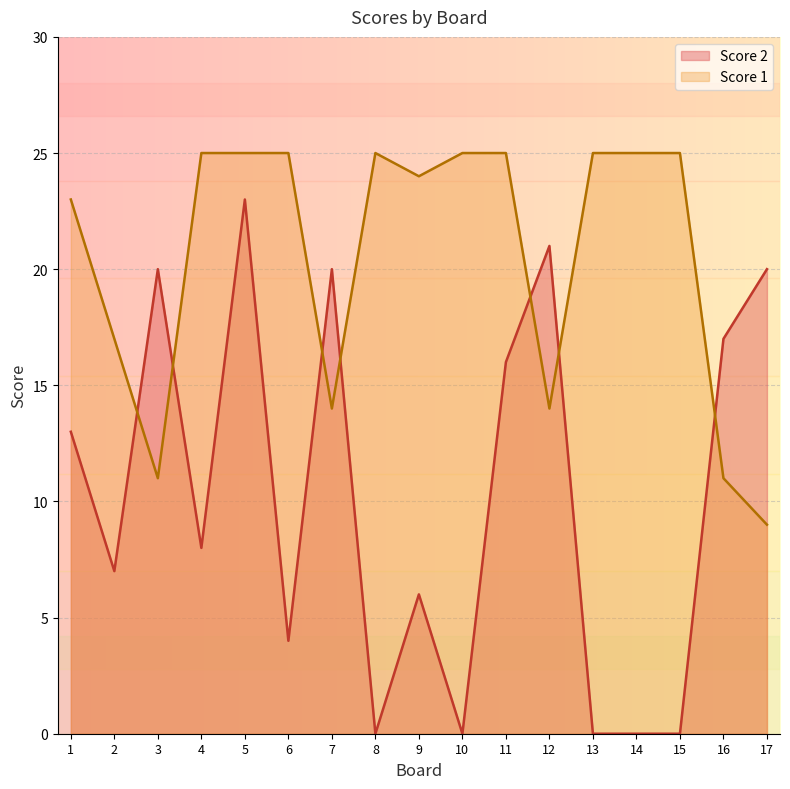

Is the value of Score 1 at 3 greater than the value of Score 2 at 11?

No